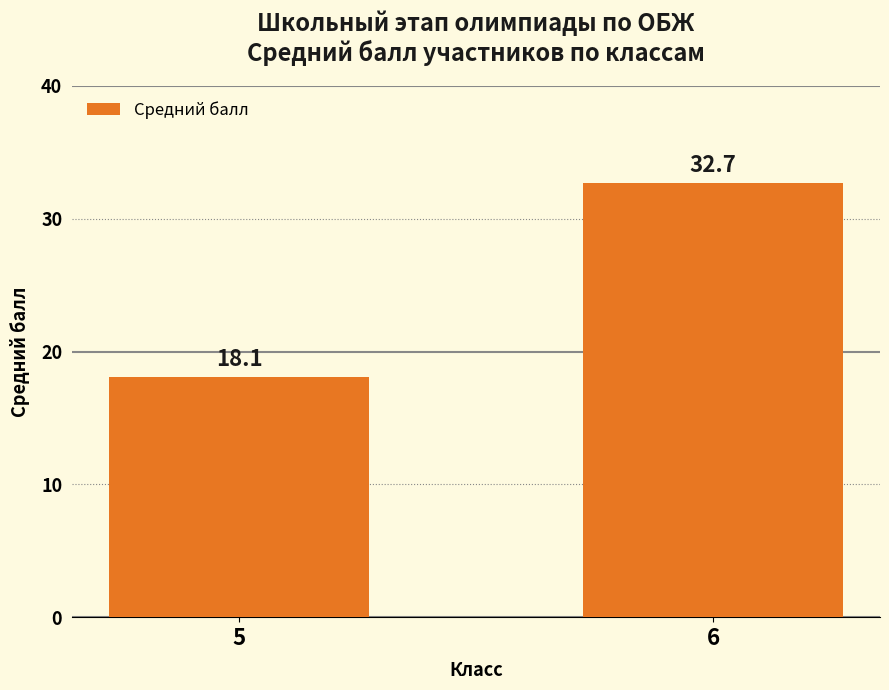

Which has a higher value, 5 or 6?

6